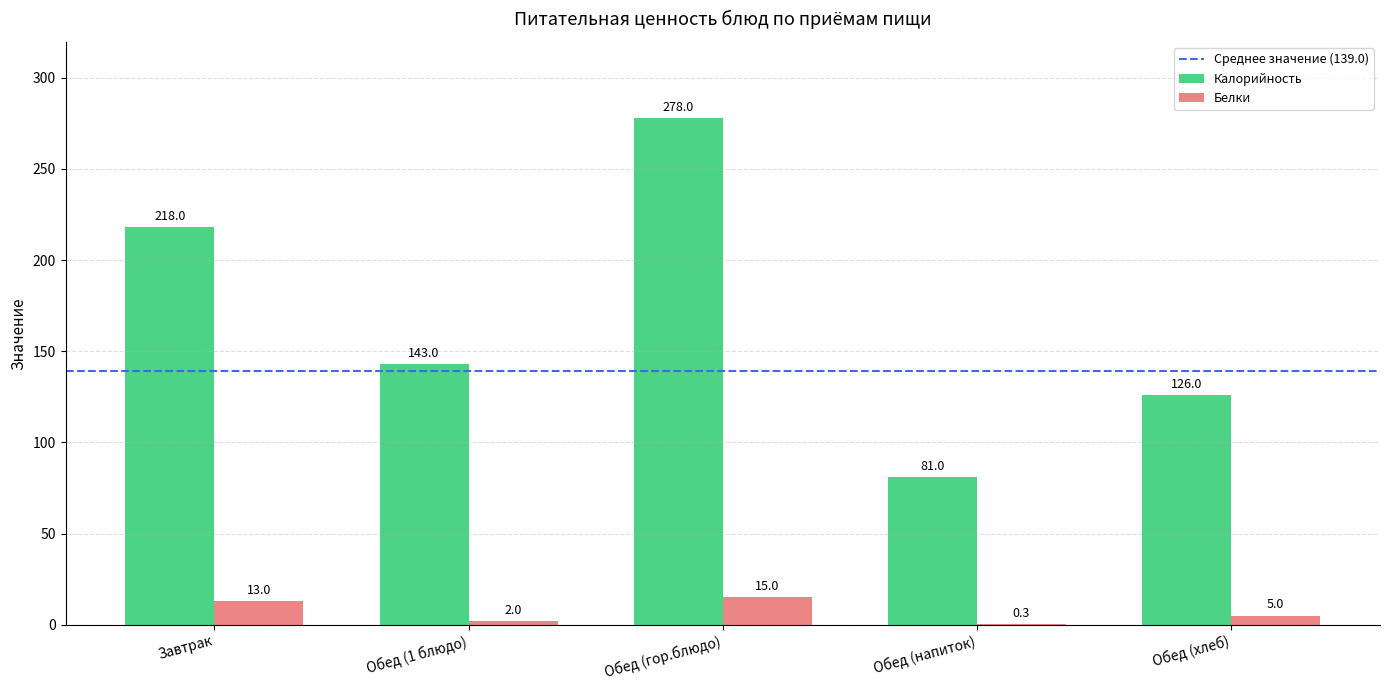

What is the total value across all series at Обед (хлеб)?

131.0